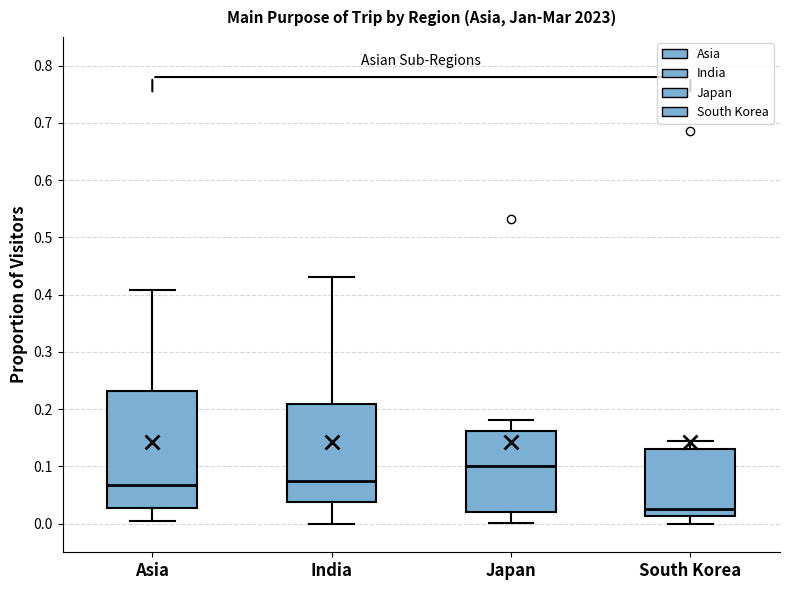

Reading left to right, read every box against the y-axis: the position of its median line, the range the box covers, and the ends of its whiskers. The values are not printed on the chart, so give them approximately, as read against the axis.

Asia: median 0.07, box 0.03 to 0.23, whiskers 0.00 to 0.41
India: median 0.08, box 0.04 to 0.21, whiskers 0.00 to 0.43
Japan: median 0.10, box 0.02 to 0.16, whiskers 0.00 to 0.18
South Korea: median 0.03, box 0.01 to 0.13, whiskers 0.00 to 0.15